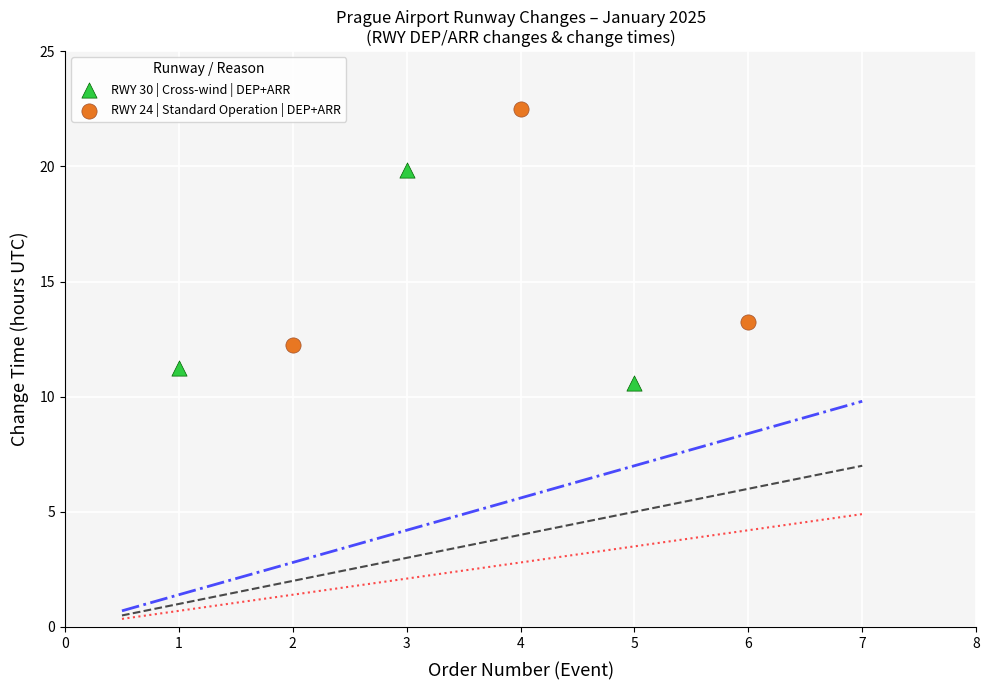

Which series has the widest spread of Y values?

RWY 24 | Standard Operation | DEP+ARR